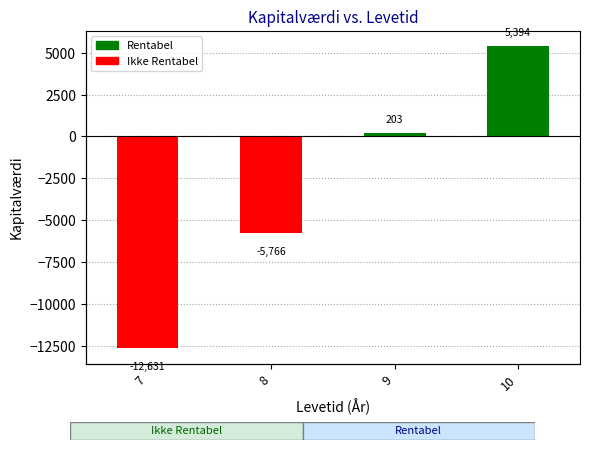

What is the difference between the maximum and minimum values?

18025.3